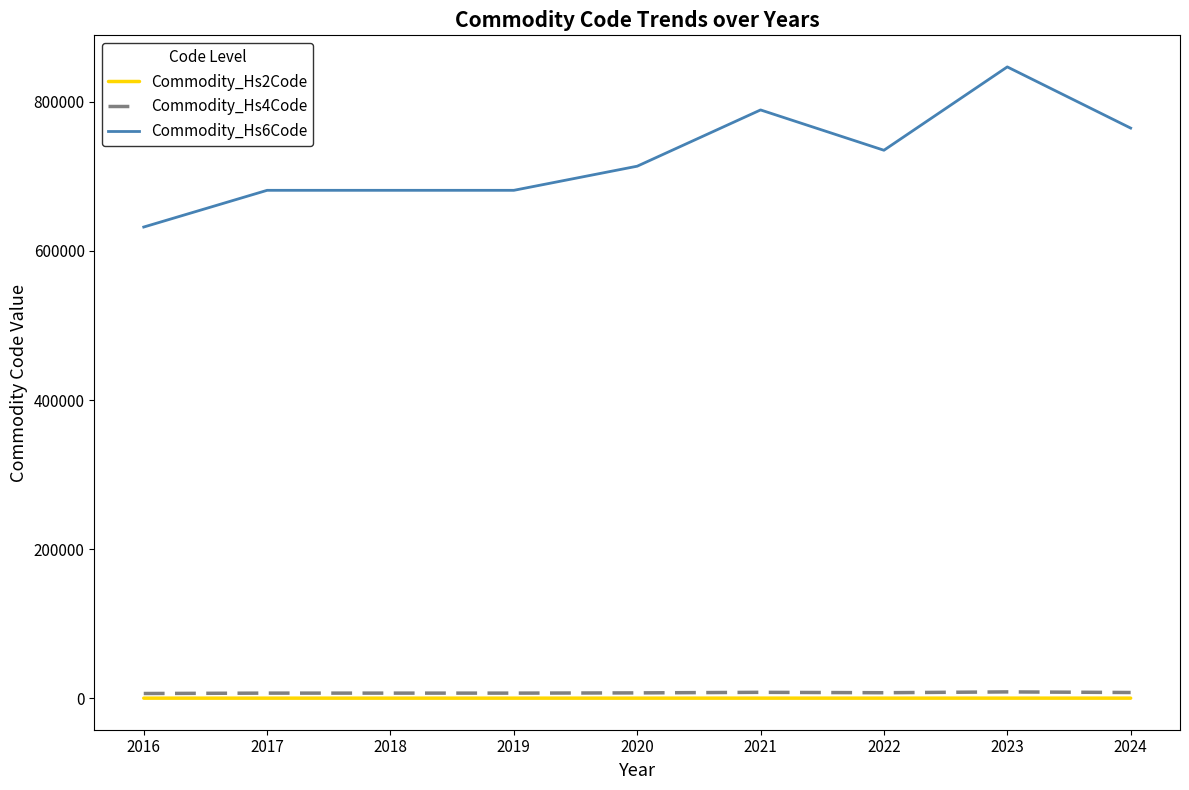

What is the smallest value displayed?

64.2